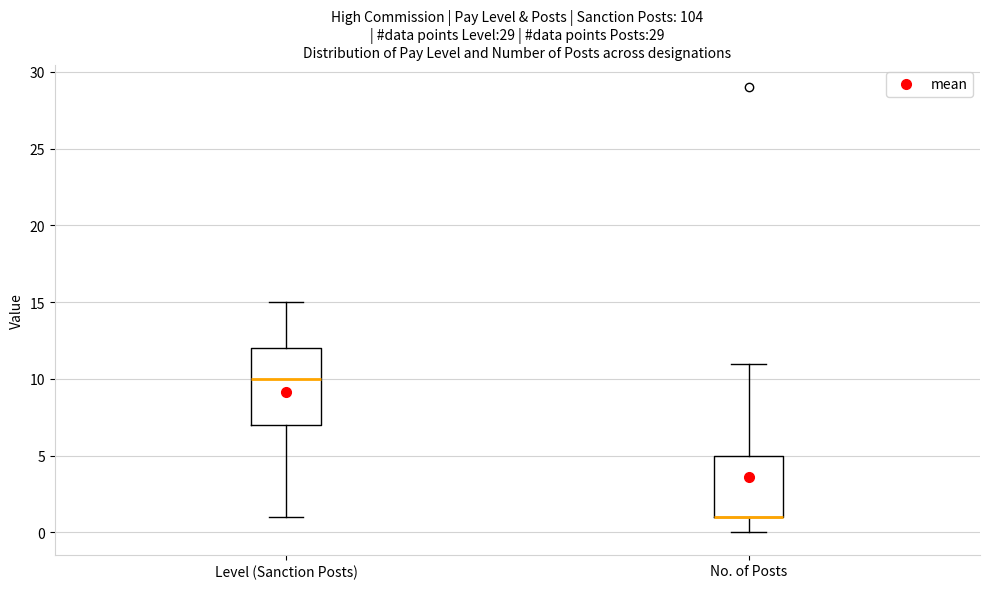

Which box is the tallest, from its lower edge to its upper edge?

Level (Sanction Posts)